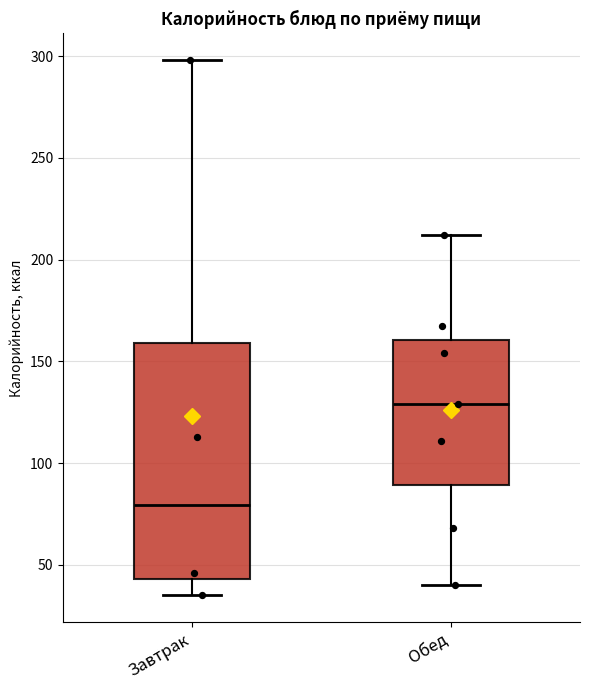

Which box has the highest median line?

Обед